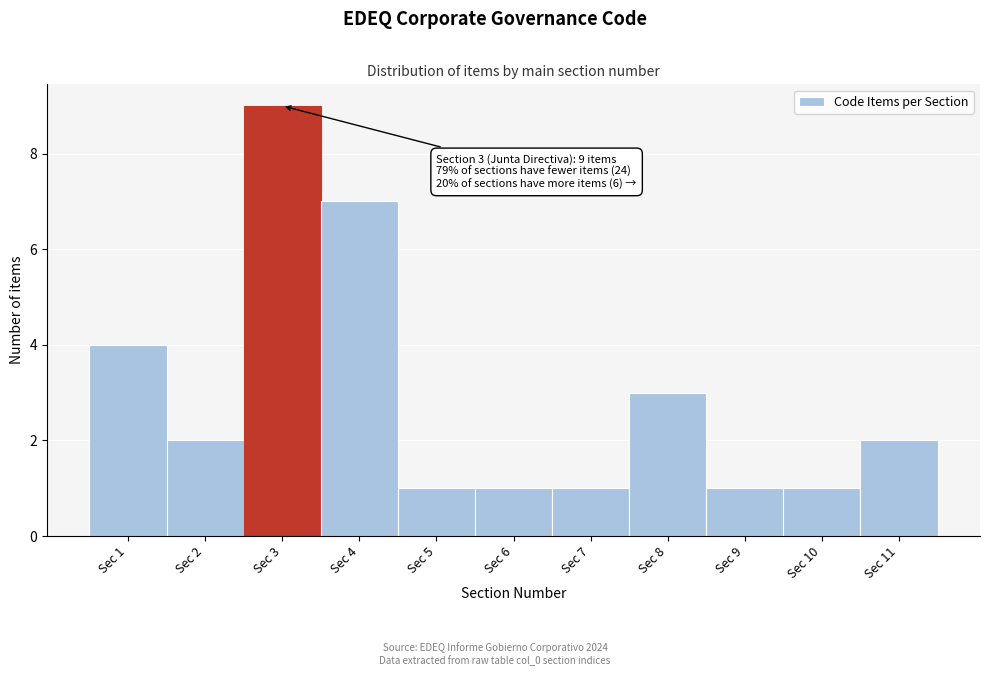

Reading left to right, what are all the values shown in this chart?

4	2	9	7	1	1	1	3	1	1	2